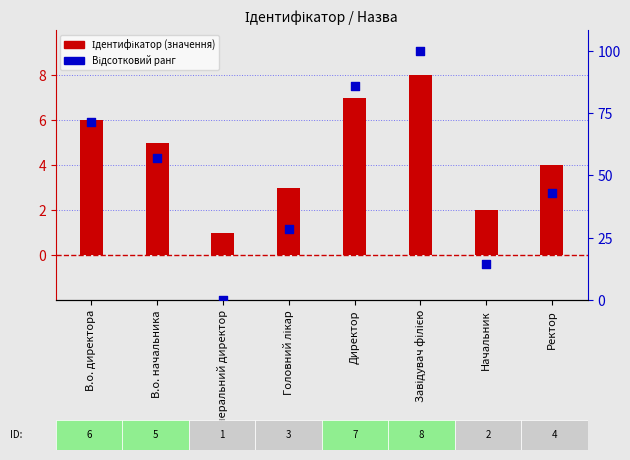

Which series has the largest Y range (max minus min)?

Відсотковий ранг